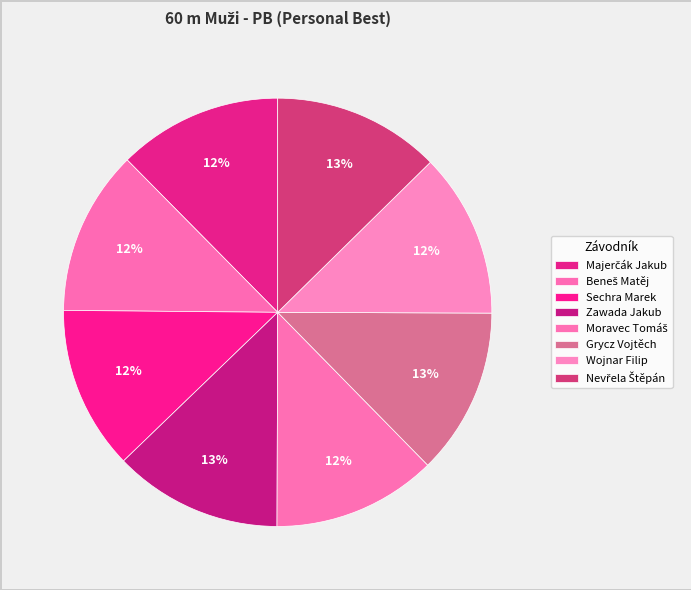

To the nearest percent, what is the average slice percentage?

12%